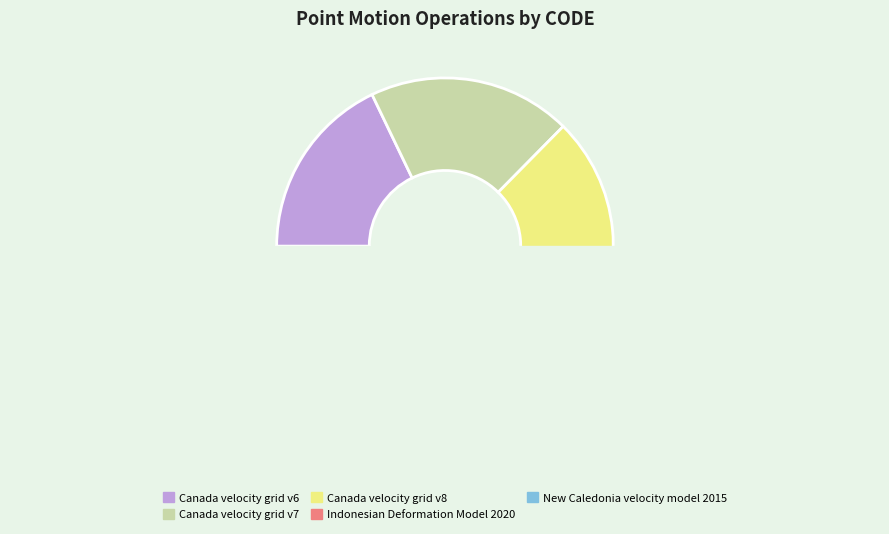

Is there any slice that represents more than half of the pie?

No